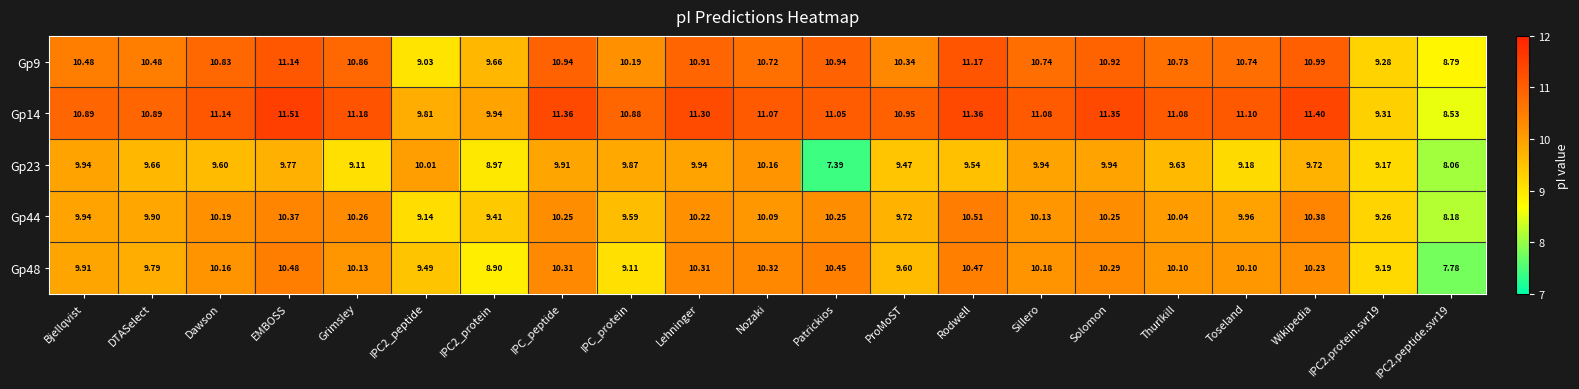

At which label does Gp23 first exceed 9?

Bjellqvist